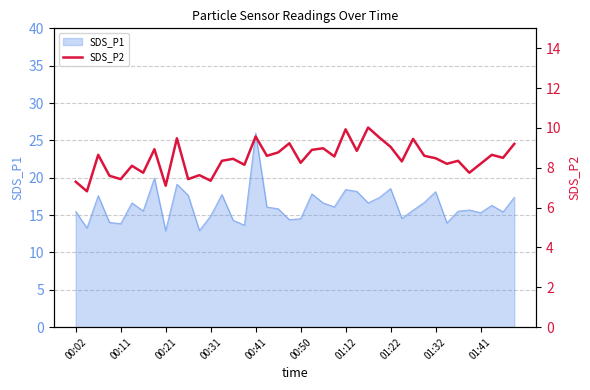

What is the maximum value for SDS_P1?

26.0